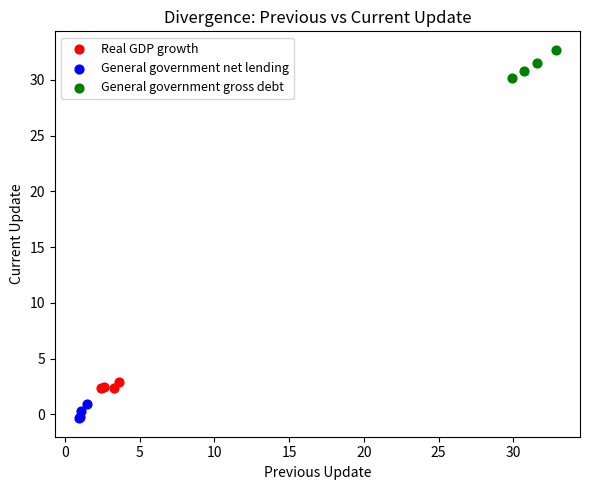

Which series has the widest spread of Y values?

General government gross debt